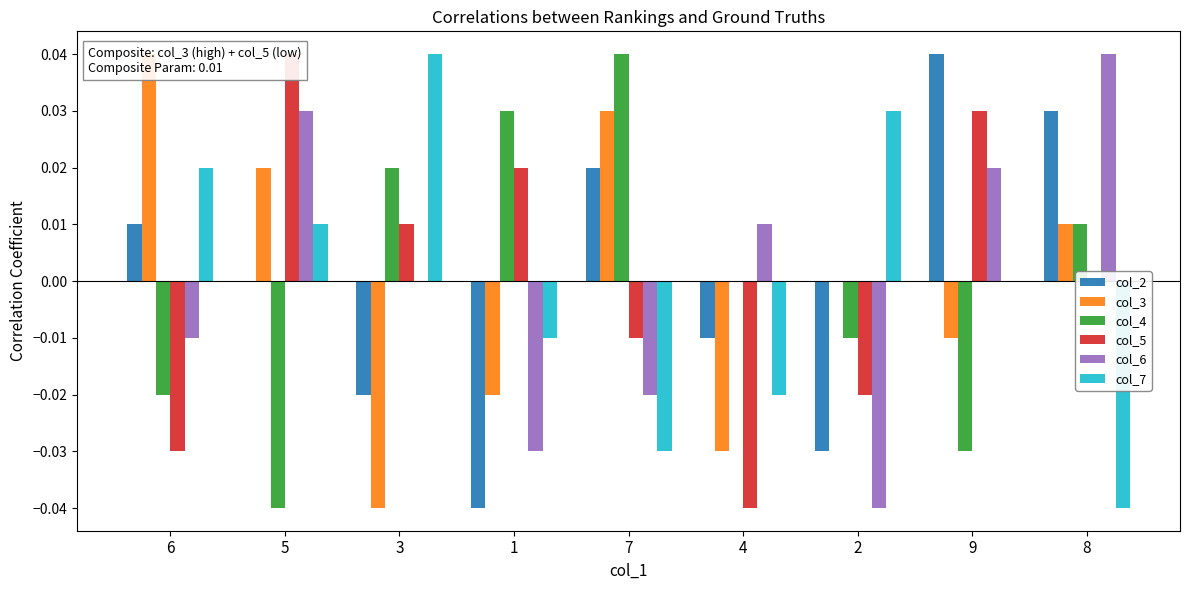

Count the col_6 values in the range 0 to 1.

5